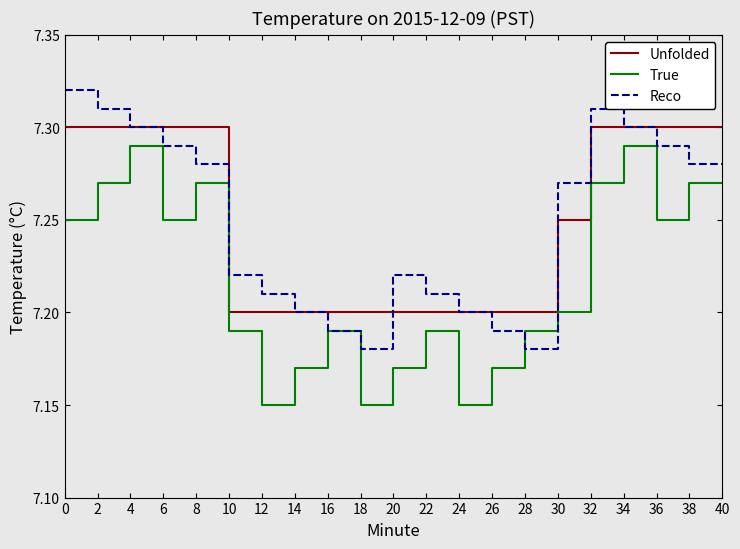

What is the value of the Unfolded point at the 23rd from the left?

7.2